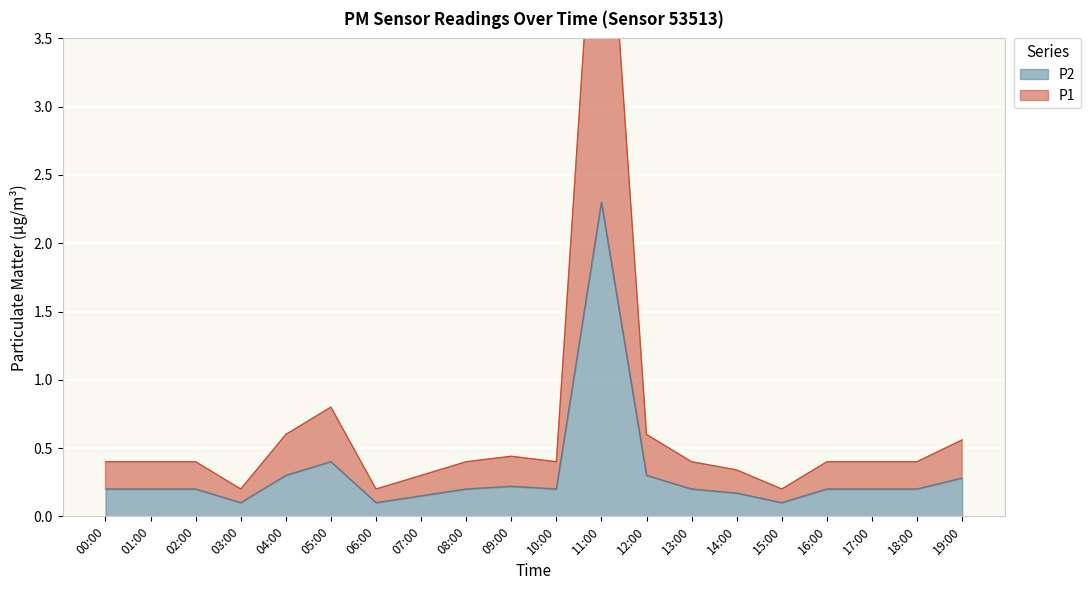

True or false: P2 and P1 intersect in this chart.

False